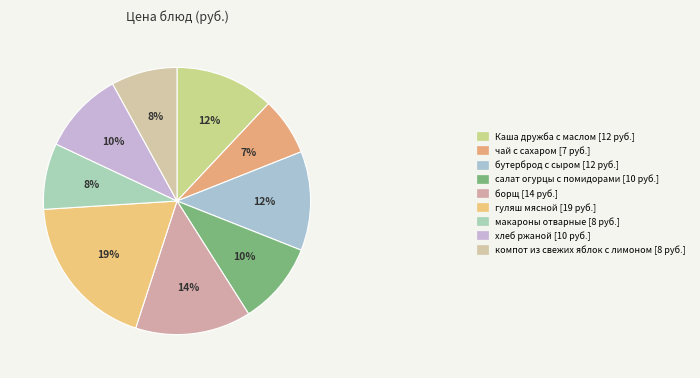

Is the sum of гуляш мясной and чай с сахаром greater than half?

No